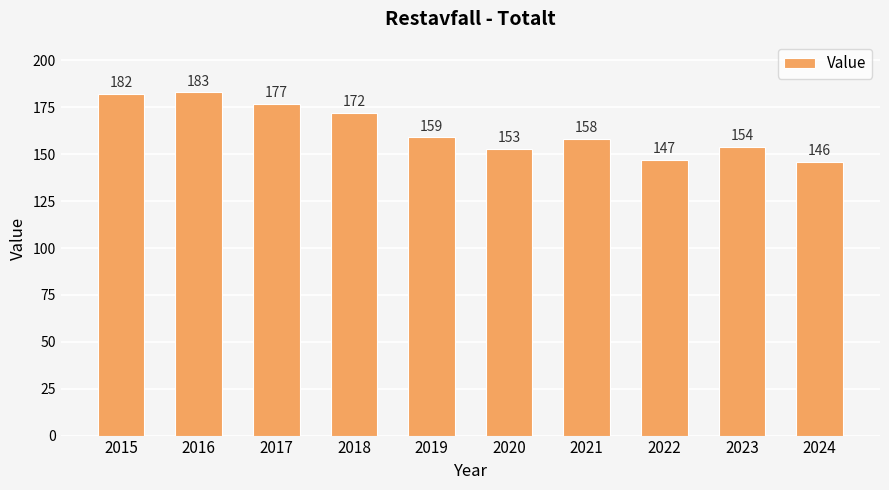

The value at 2024 is 146. True or false?

True